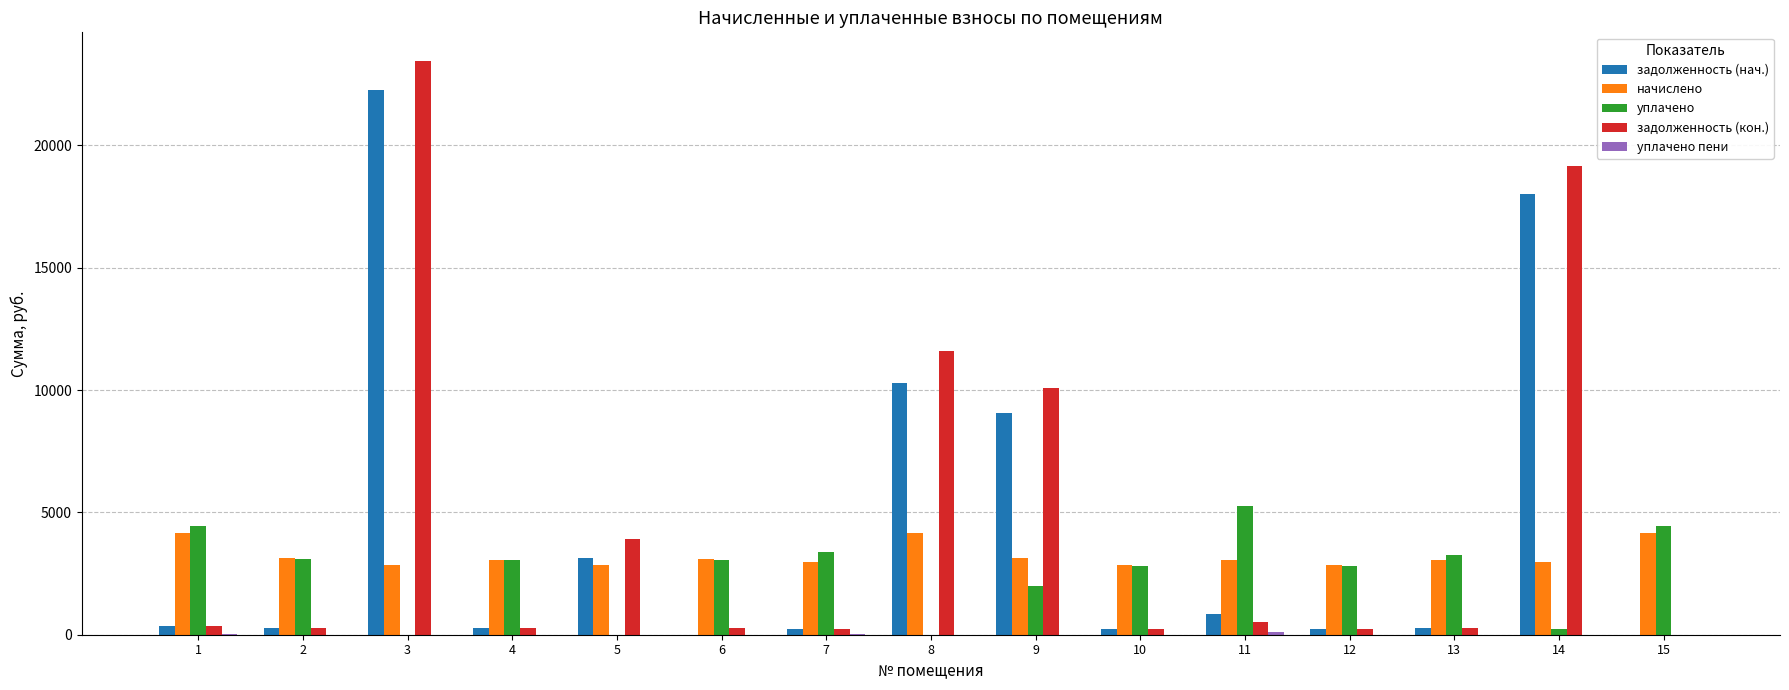

At which label does задолженность (нач.) first exceed 260?

1